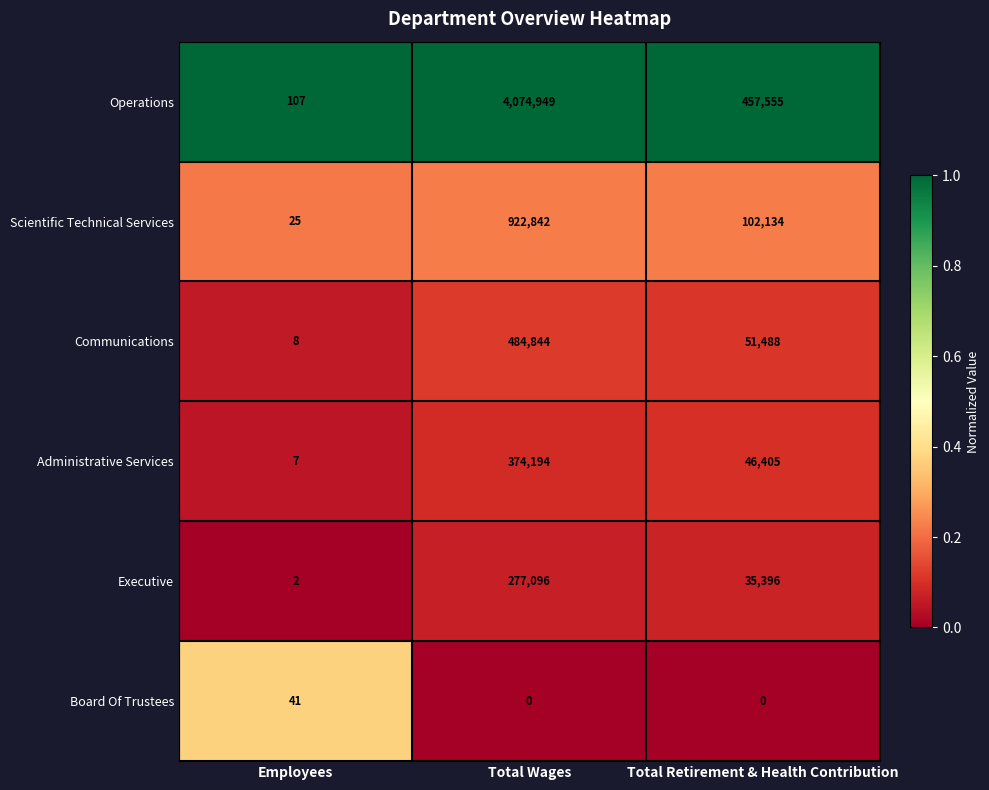

What is the difference between the highest and lowest values at Total Wages?

4074949